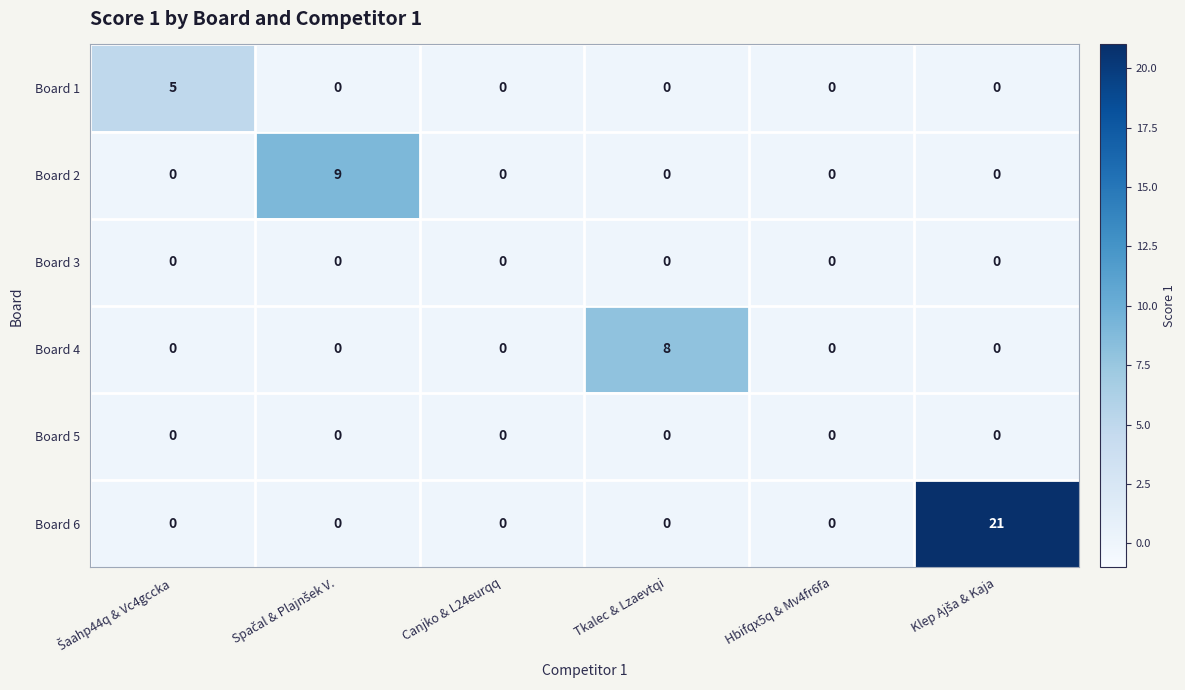

Which series has the largest total across all categories?

Board 6